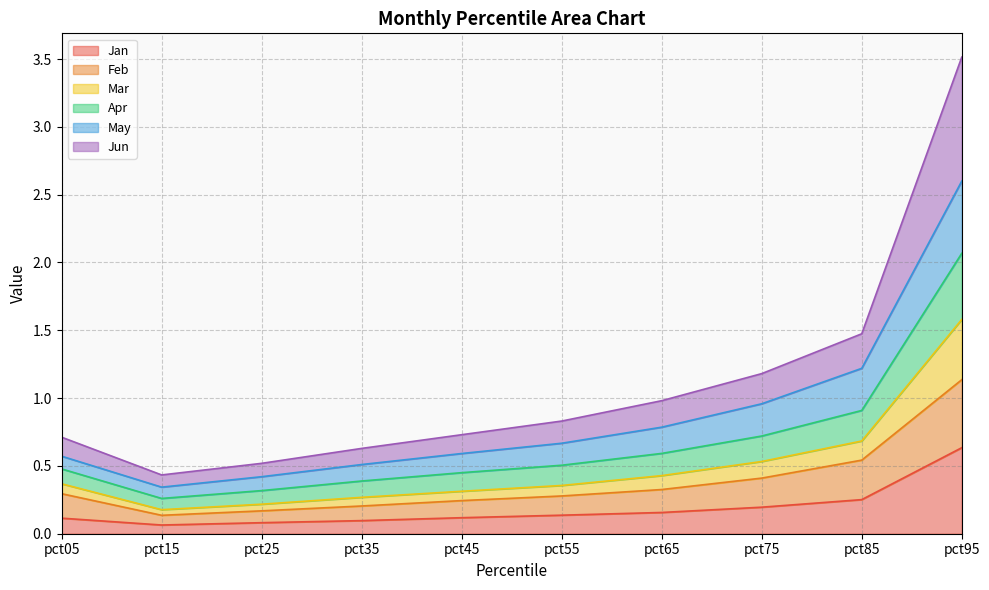

Between pct05 and pct55, which is larger?

pct55